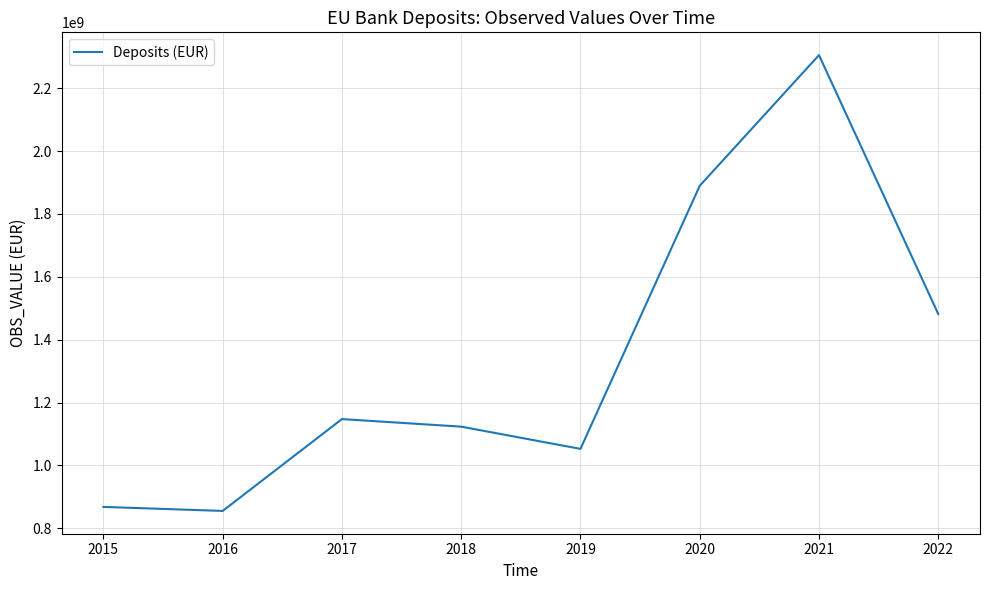

Reading left to right, what are all the values shown in this chart?

868132255.8	855306704.9	1147447214.1	1123374210.4	1052642633.5	1889491124.4	2305077289.0	1481682308.7